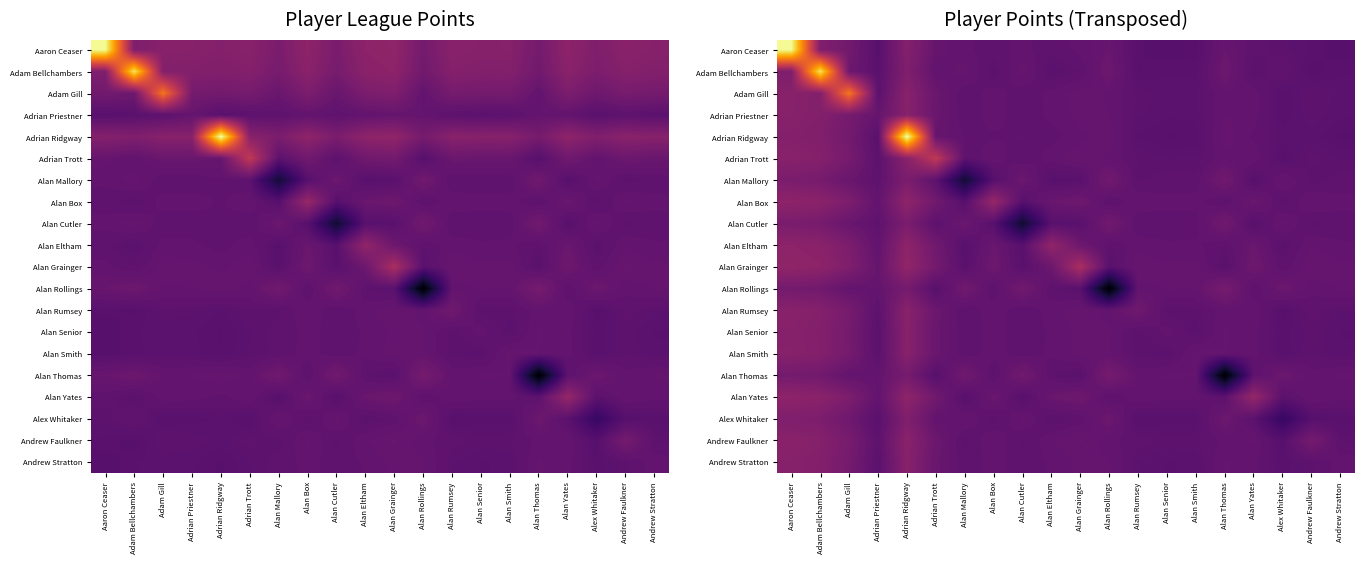

What is the approximate value of Alan Rollings at Alan Cutler?

0.3